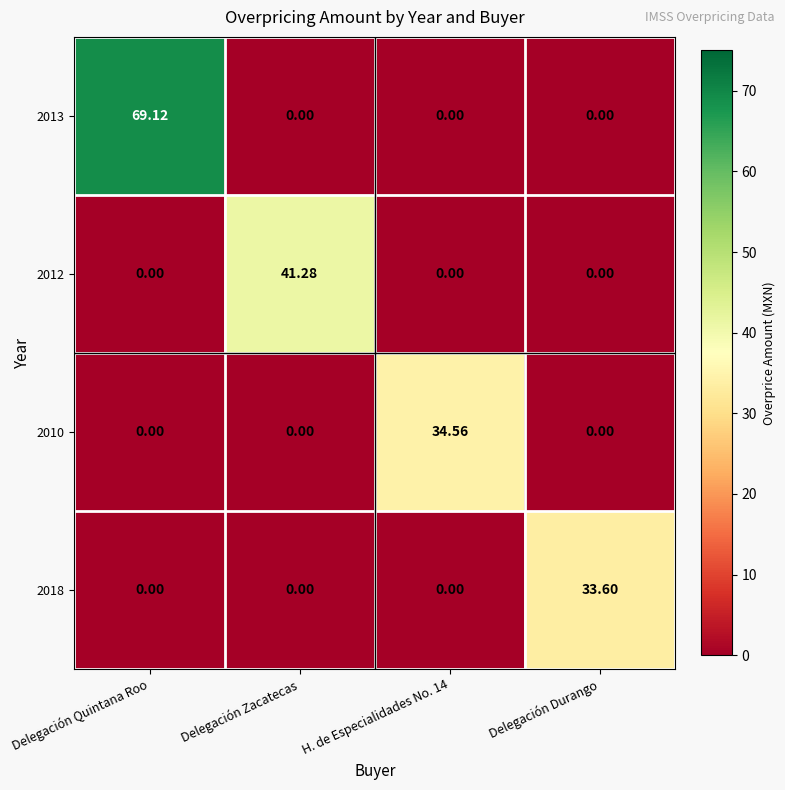

Count the number of categories in the chart.

4